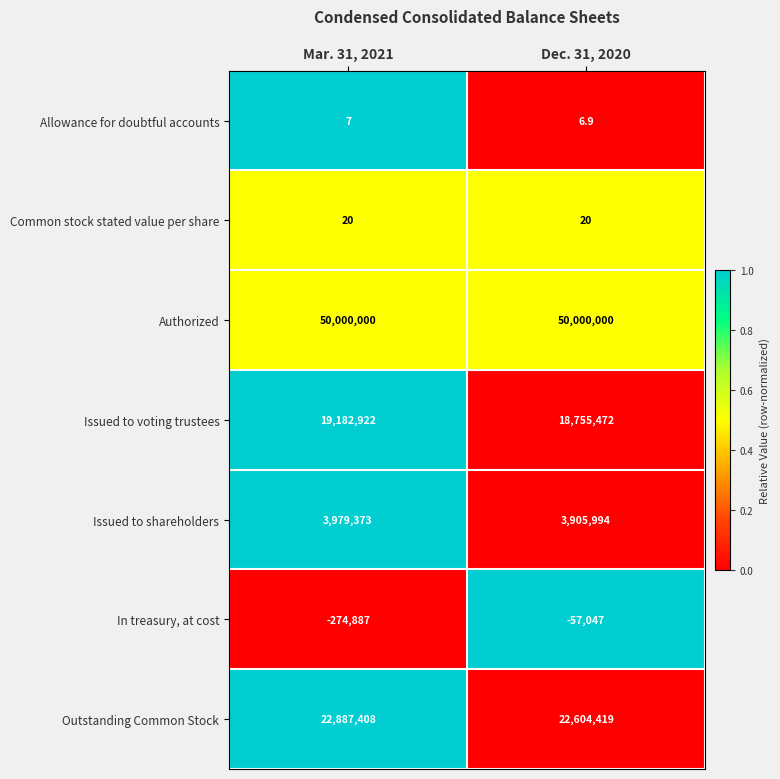

Which series has the largest total across all categories?

Authorized